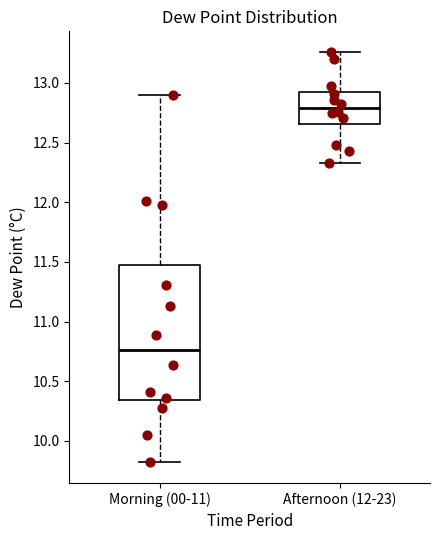

Comparing the boxes themselves (not the whiskers), which one is the tallest?

Morning (00-11)